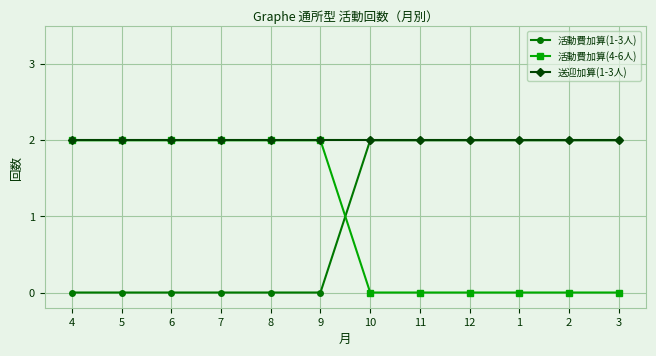

Which series has the largest total across all categories?

送迎加算(1-3人)